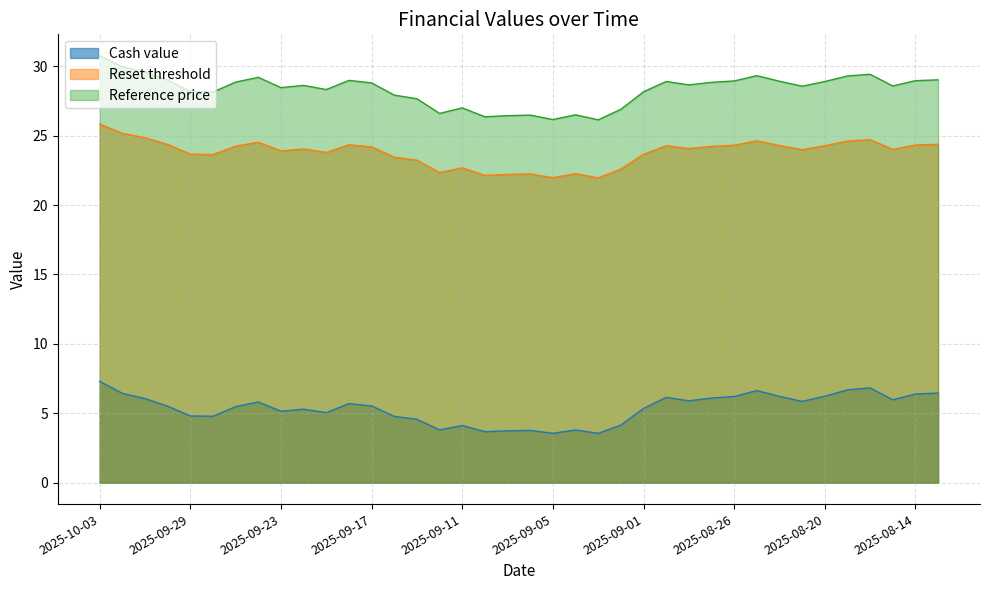

What is the difference between the Reset threshold values at 2025-08-15 and 2025-08-20?

0.3